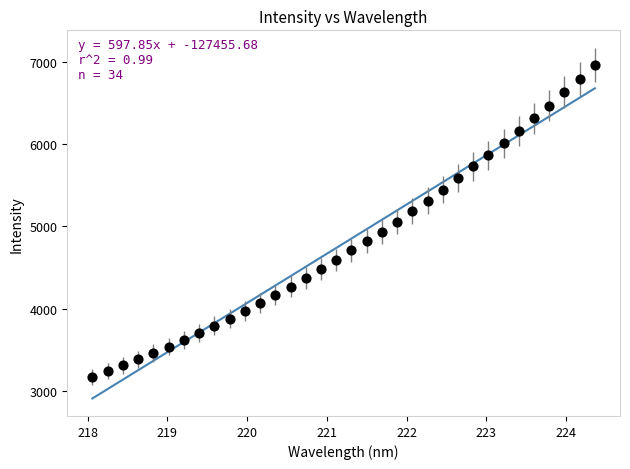

What is the range of Y values (max minus min)?

3786.7